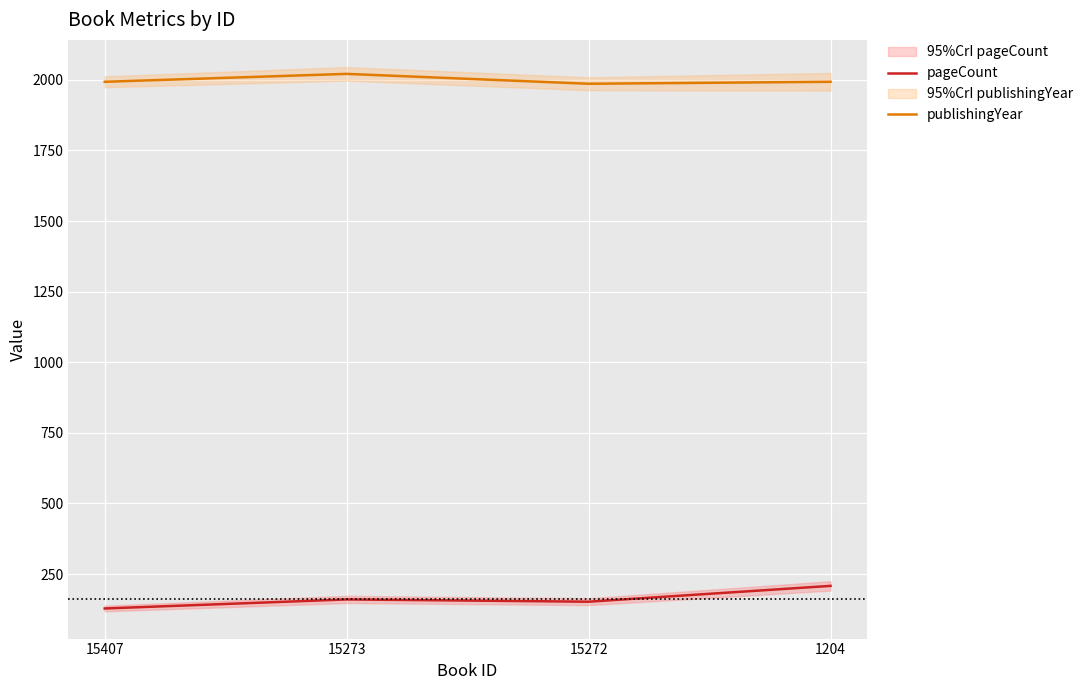

At which label is pageCount closest to 168?

15273